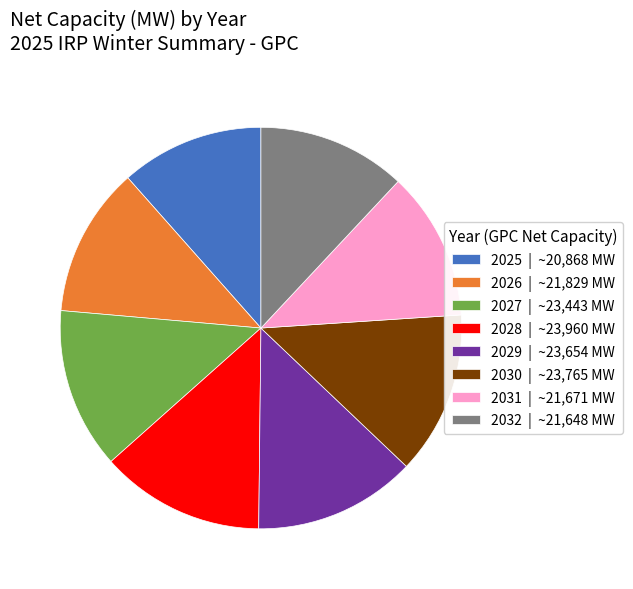

How many slices are in this pie chart?

8